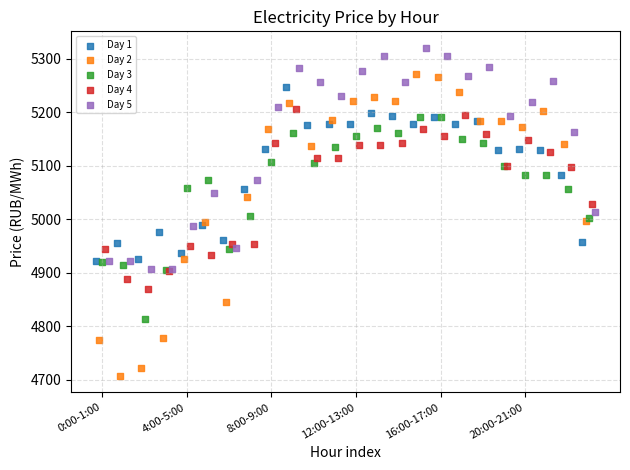

Which series contains the lowest Y value?

Day 2